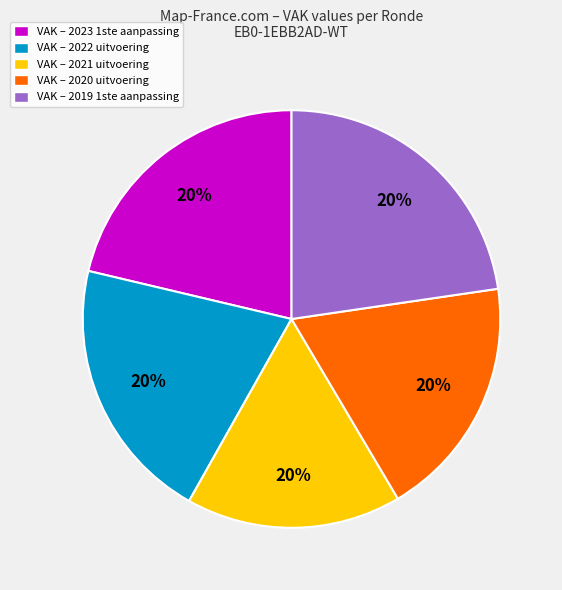

True or false: 2021 uitvoering accounts for 11% of the total.

False